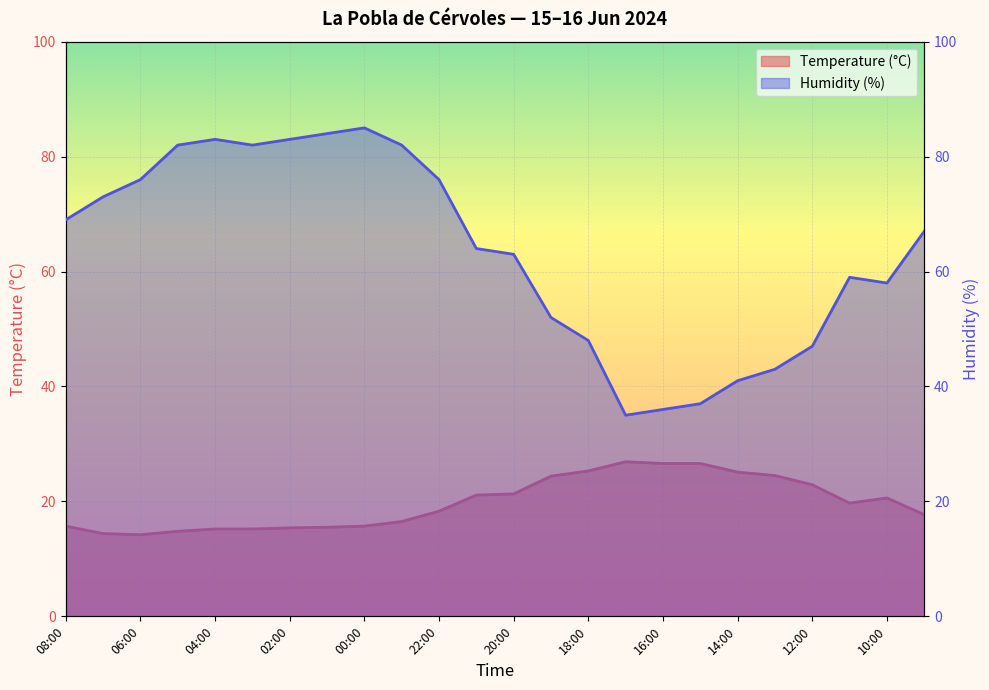

At which label is Temperature (°C) closest to 20?

11:00